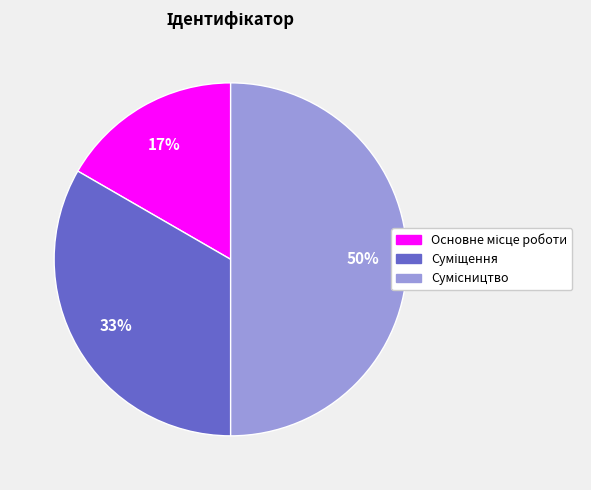

To the nearest percent, what is the average slice percentage?

33%